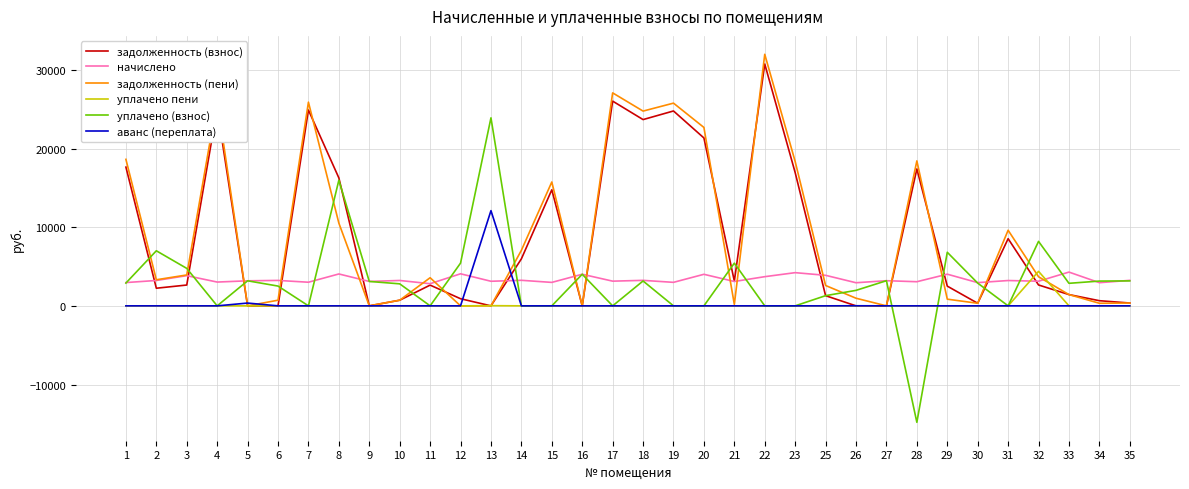

Which series ends up on top after the final intersection of задолженность (пени) and уплачено (взнос)?

уплачено (взнос)